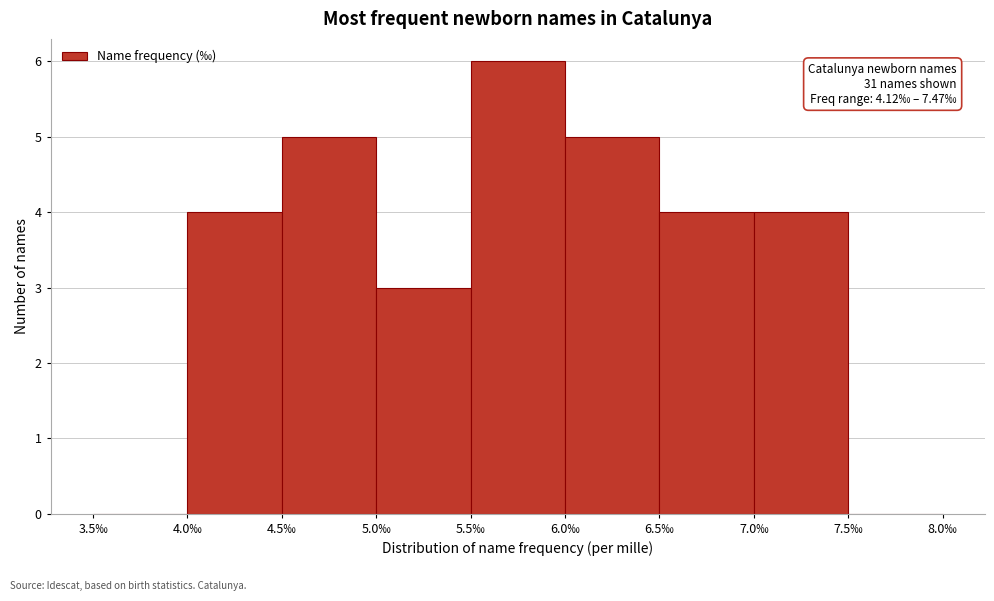

Over which range of the x-axis is the bar tallest?

5.5 to 6.0